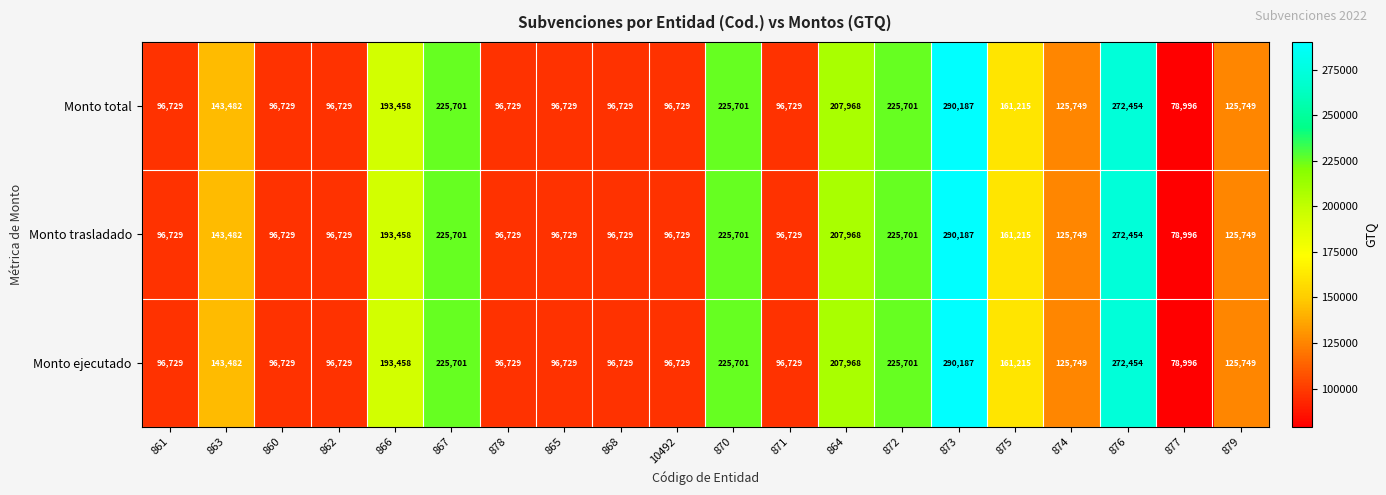

What is the sum of all Monto trasladado values?

3050193